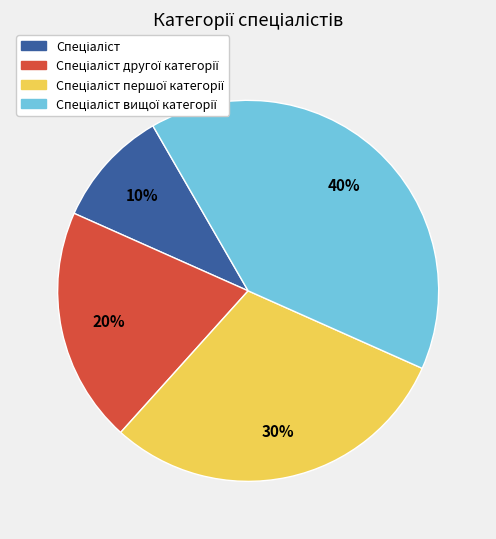

Is there a majority slice in this chart?

No